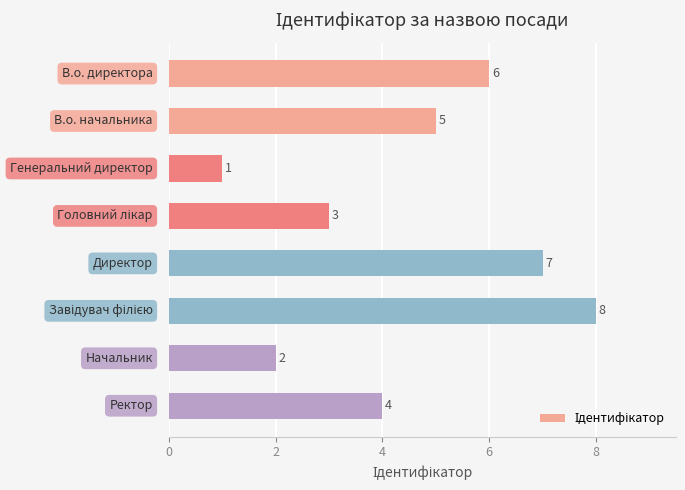

What is the greatest value displayed?

8